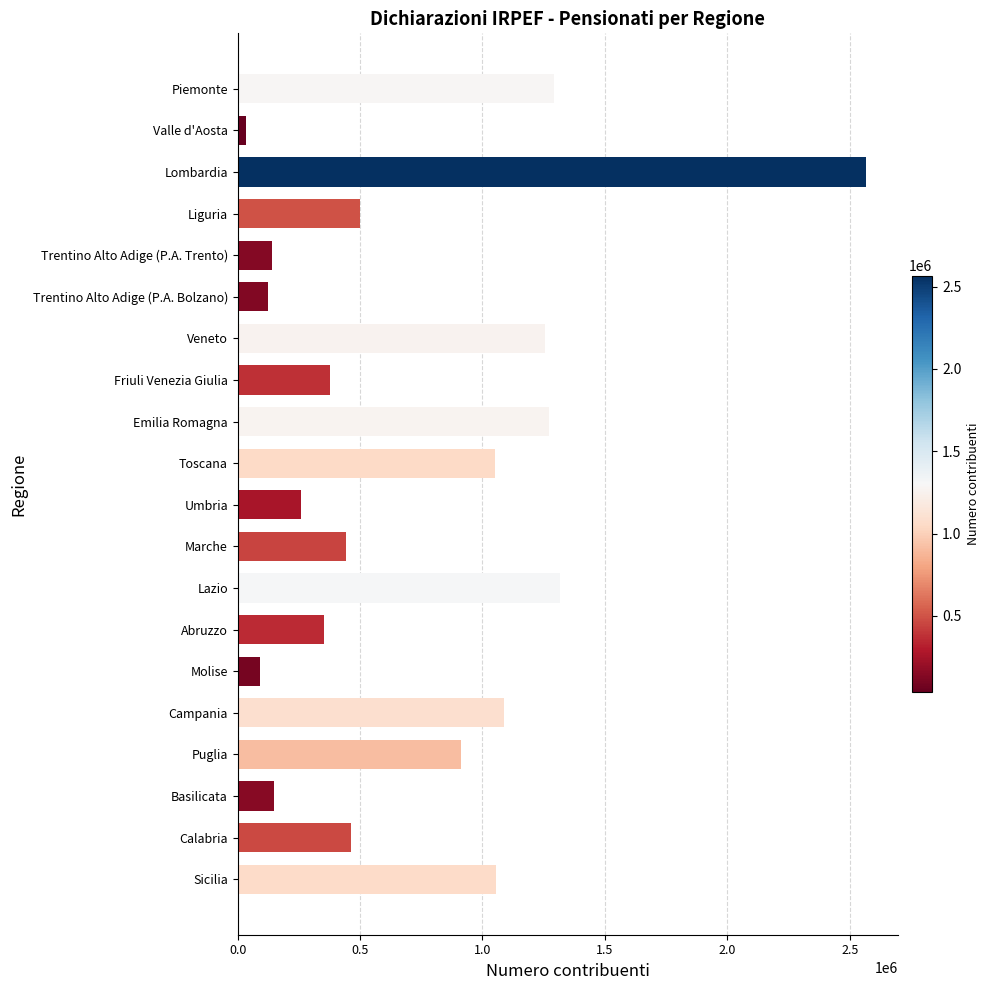

Does the chart contain any negative values?

No